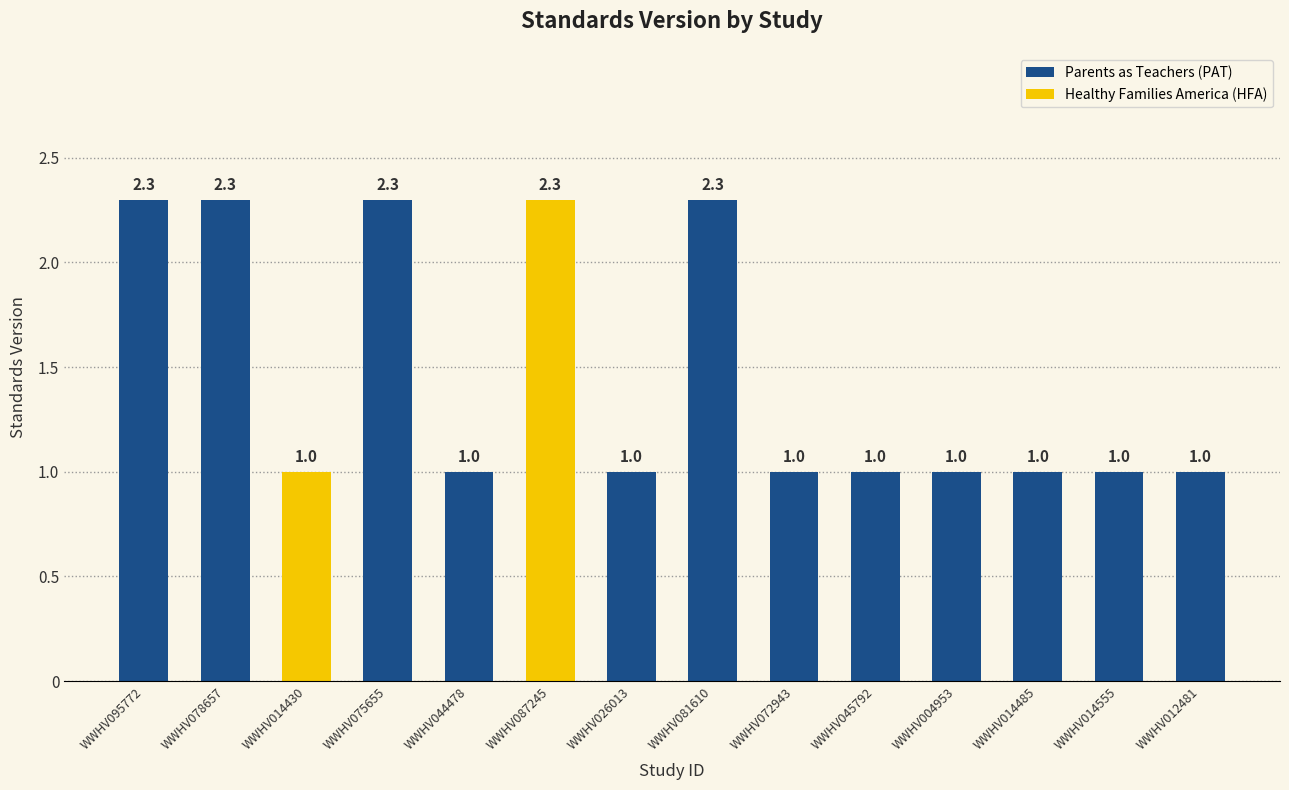

Which label corresponds to the smallest value in the chart?

WWHV014430